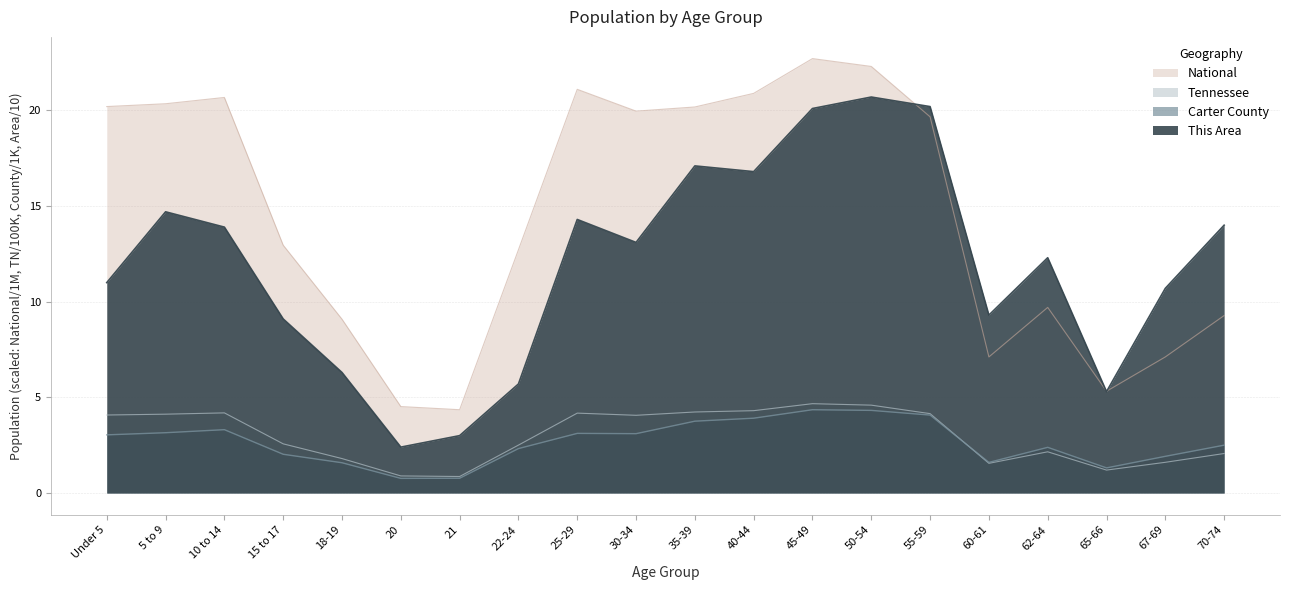

What is the difference between the maximum and minimum values in the Carter County series?

3.6